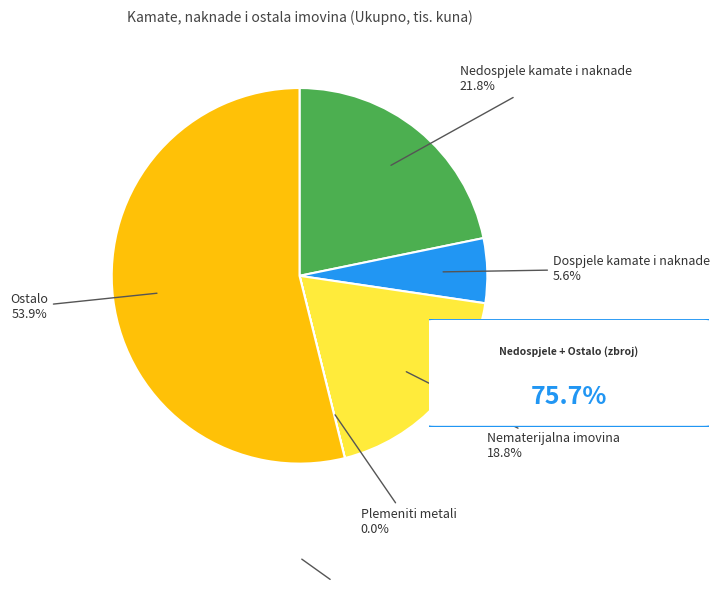

Count the number of slices in the pie.

5